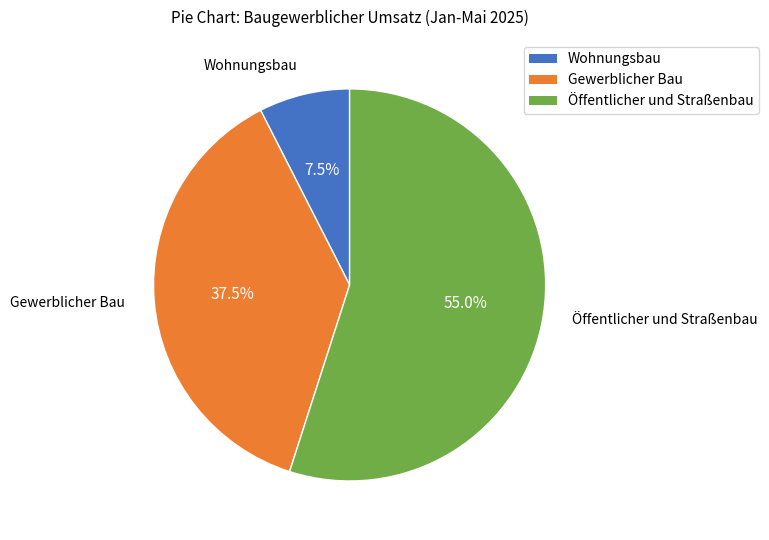

Approximately how many times larger is the value at Wohnungsbau compared to Gewerblicher Bau?

0.2